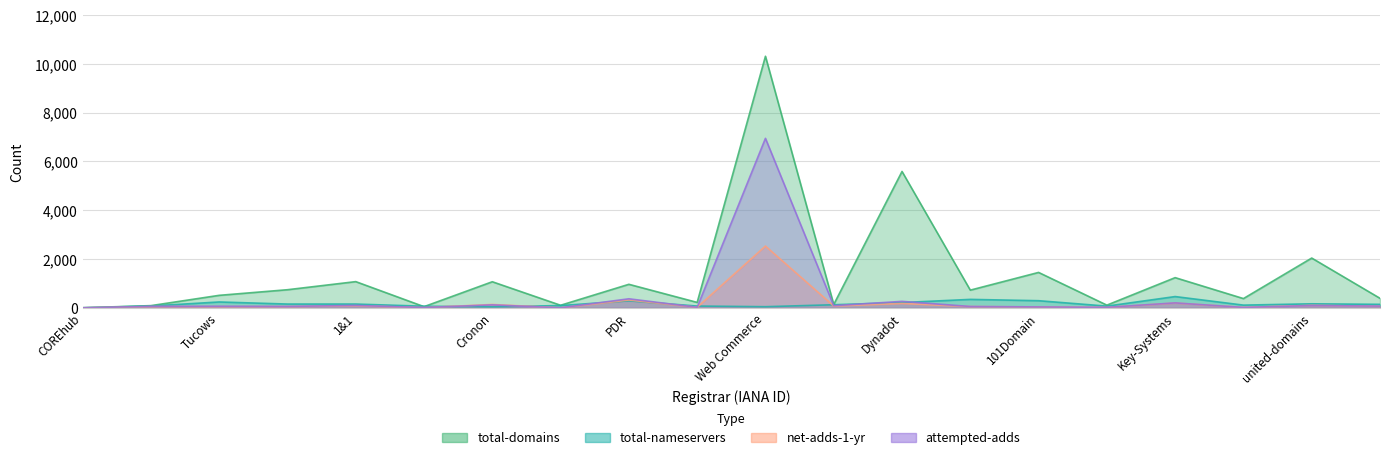

Reading left to right, transcribe all the data shown in this chart.

total-domains: COREhub=1	eNom=89	Tucows=511	Gandi=741	1&1=1073	Ascio=47	Cronon=1068	MarkMonitor=104	PDR=963	OVH=221	Web Commerce=10309	RU-CENTER=136	Dynadot=5588	Name.com=724	101Domain=1450	EuroDNS=109	Key-Systems=1236	Instra=378	united-domains=2039	InterNetworX=389
total-nameservers: COREhub=2	eNom=74	Tucows=239	Gandi=154	1&1=154	Ascio=65	Cronon=40	MarkMonitor=92	PDR=286	OVH=72	Web Commerce=45	RU-CENTER=126	Dynadot=215	Name.com=345	101Domain=291	EuroDNS=69	Key-Systems=461	Instra=110	united-domains=164	InterNetworX=142
net-adds-1-yr: COREhub=0	eNom=49	Tucows=50	Gandi=51	1&1=83	Ascio=9	Cronon=136	MarkMonitor=0	PDR=319	OVH=21	Web Commerce=2531	RU-CENTER=73	Dynadot=180	Name.com=52	101Domain=36	EuroDNS=18	Key-Systems=196	Instra=17	united-domains=99	InterNetworX=63
attempted-adds: COREhub=0	eNom=59	Tucows=64	Gandi=57	1&1=98	Ascio=11	Cronon=120	MarkMonitor=0	PDR=369	OVH=21	Web Commerce=6945	RU-CENTER=87	Dynadot=264	Name.com=54	101Domain=36	EuroDNS=20	Key-Systems=201	Instra=16	united-domains=94	InterNetworX=70